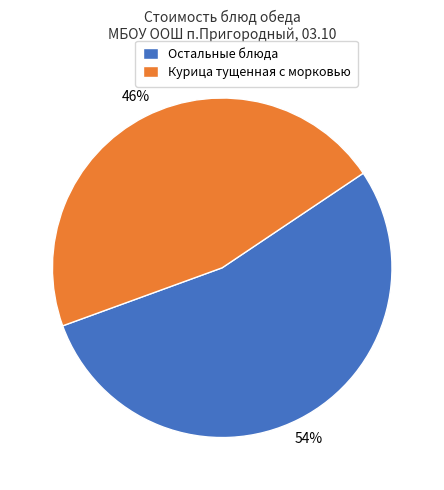

How many slices are in this pie chart?

2